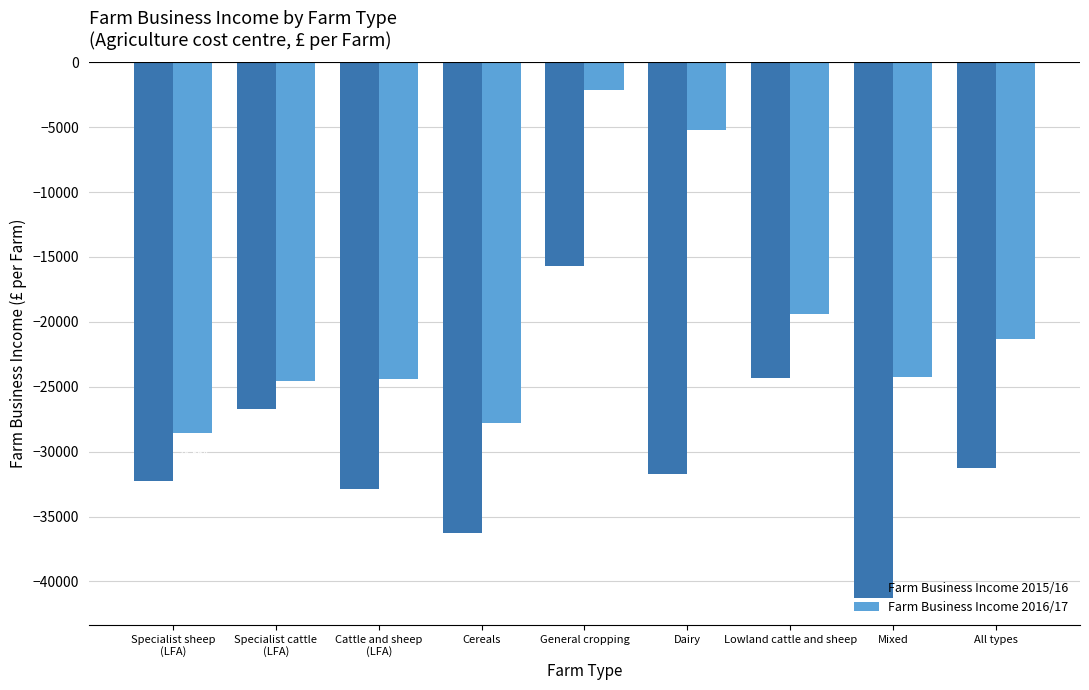

How many data points does each series have?

9